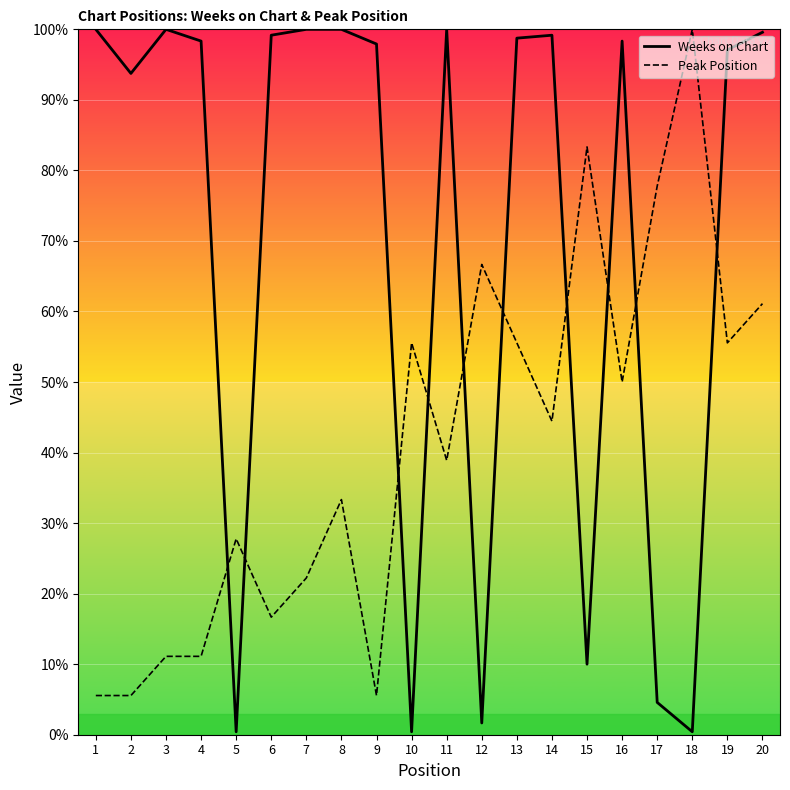

Is the value of Weeks on Chart at 9 greater than the value of Peak Position at 4?

Yes